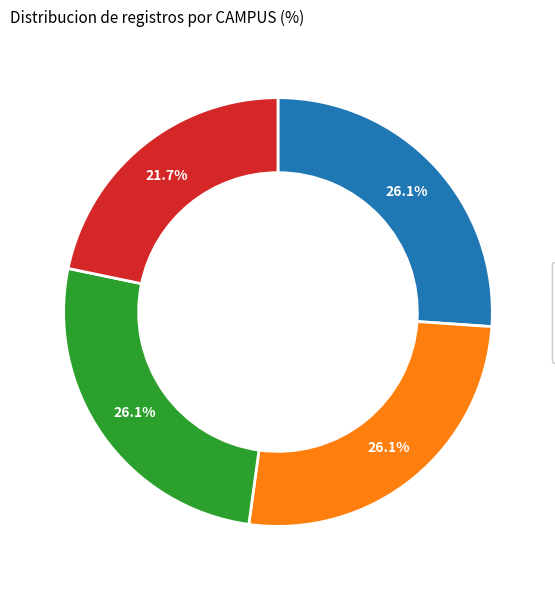

What is the smallest slice in the pie chart?

Medianeira